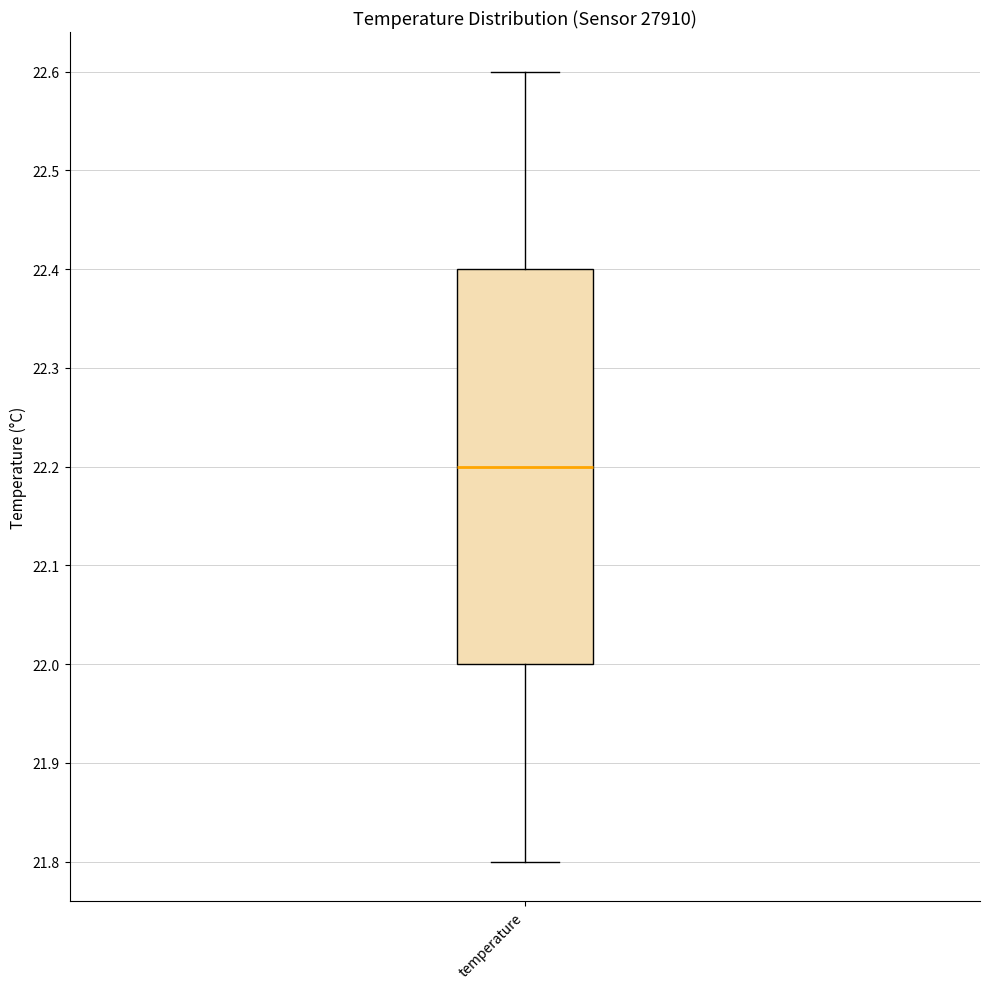

Where is the upper edge of the box for temperature on the y-axis? The values are not printed on the chart, so give them approximately, as read against the axis.

22.4